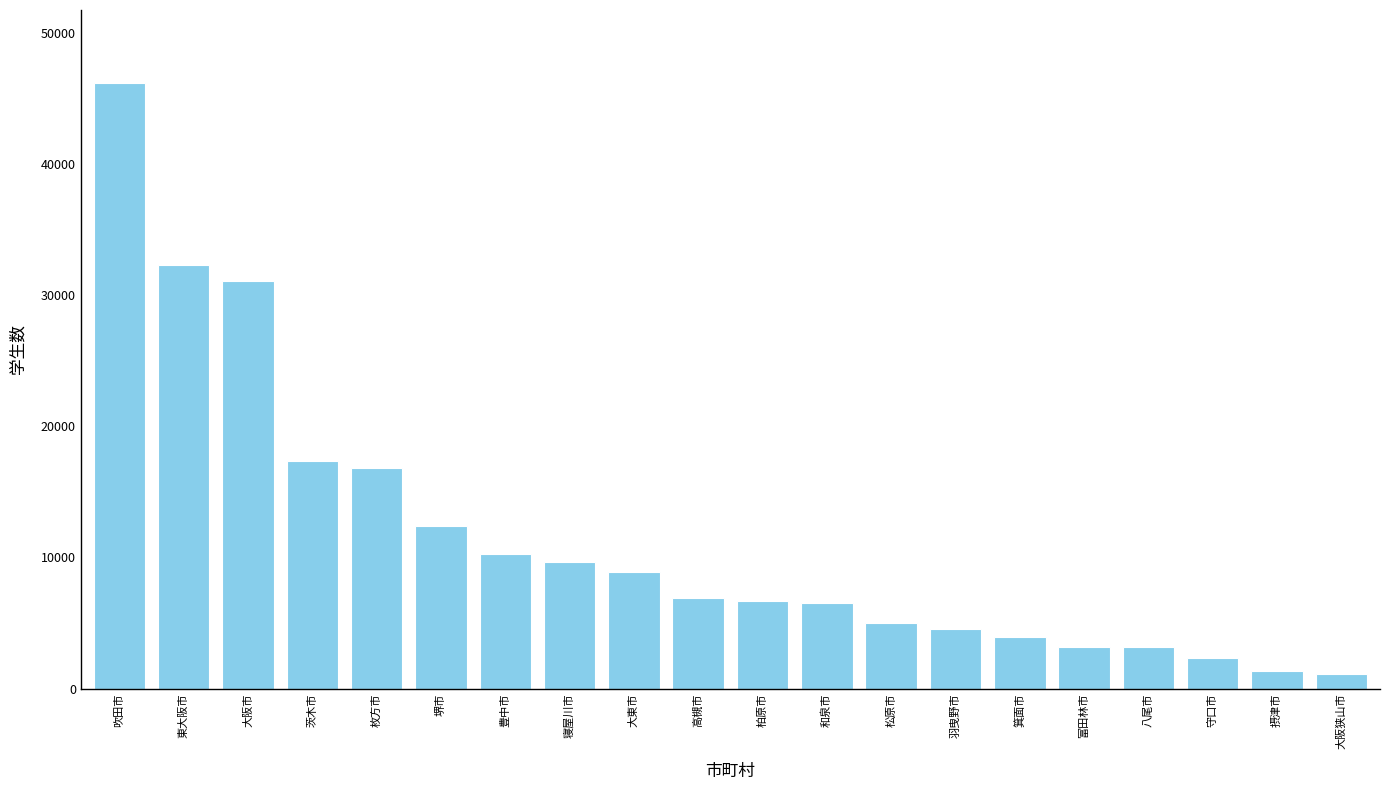

The chart shows a value of 10299 at 豊中市. True or false?

True